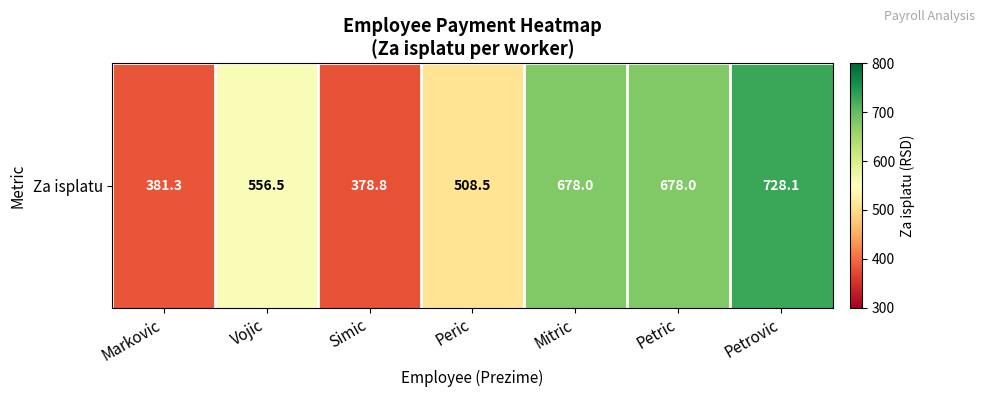

What is the change in value from Simic to Peric?

+129.7